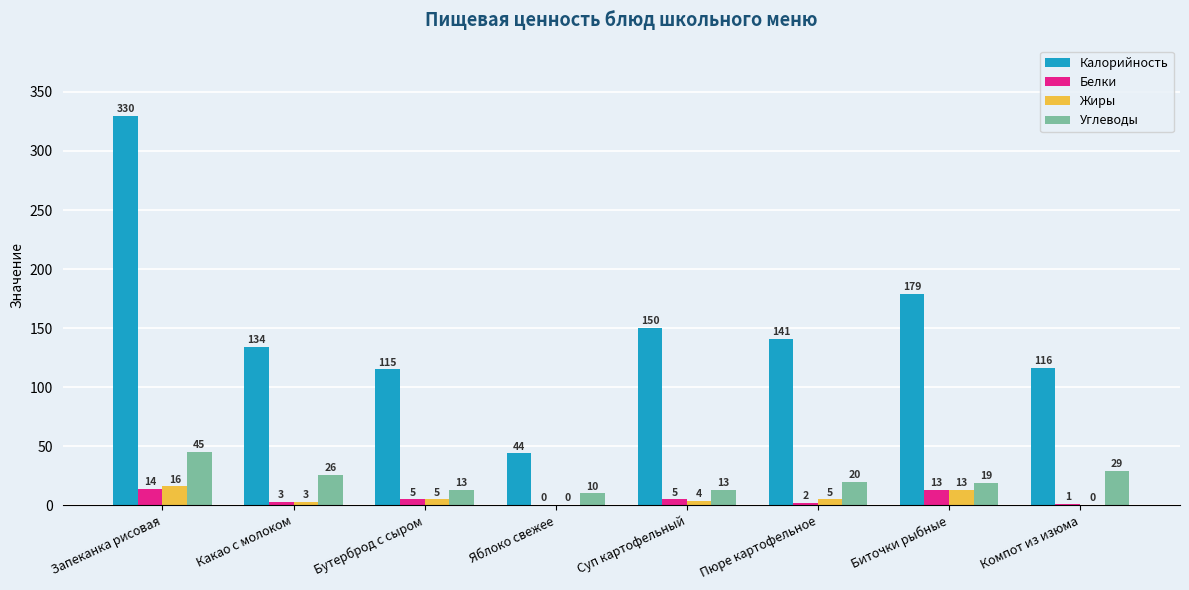

What is the total value across all series at Какао с молоком?

166